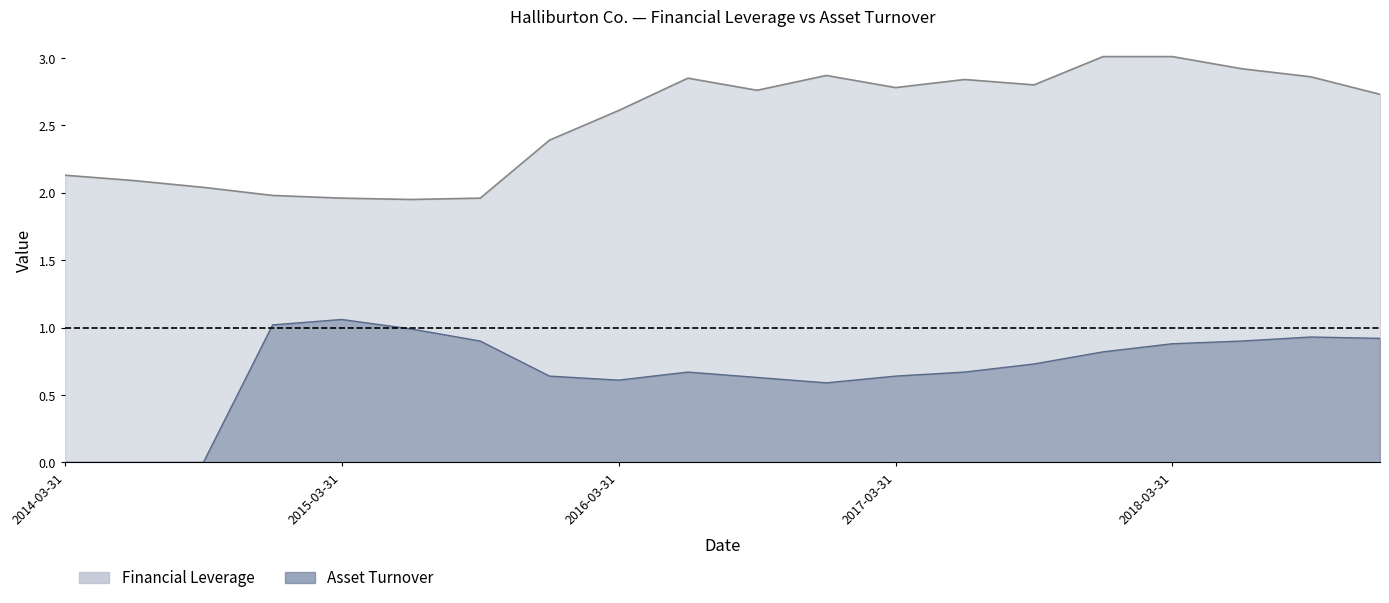

At which category does the chart reach its minimum across all series?

2014-03-31